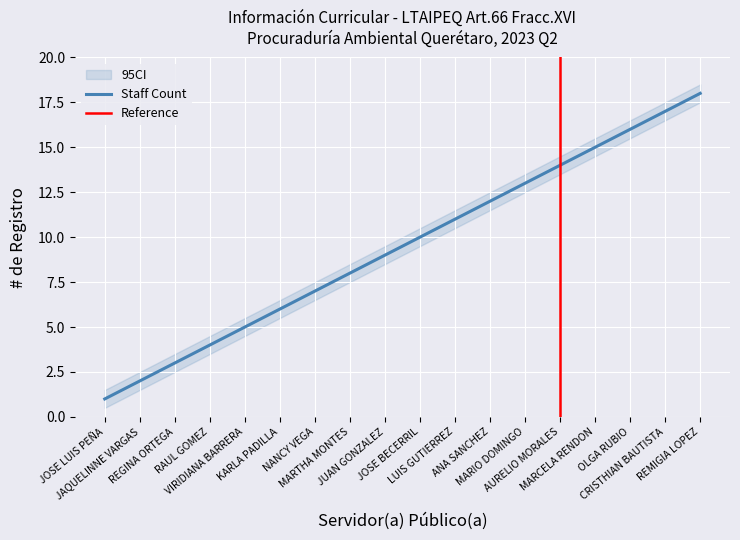

What is the difference between the CI_upper values at AURELIO MORALES and JOSE BECERRIL?

4.0